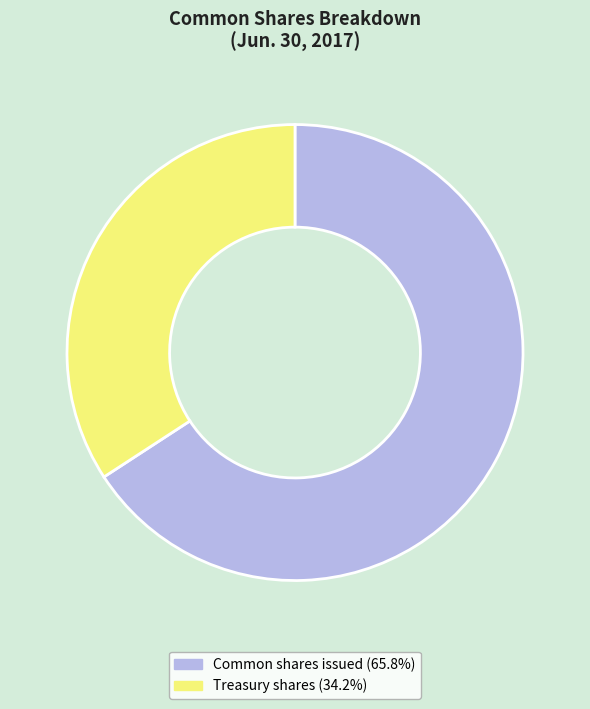

True or false: Treasury shares accounts for 34% of the total.

True